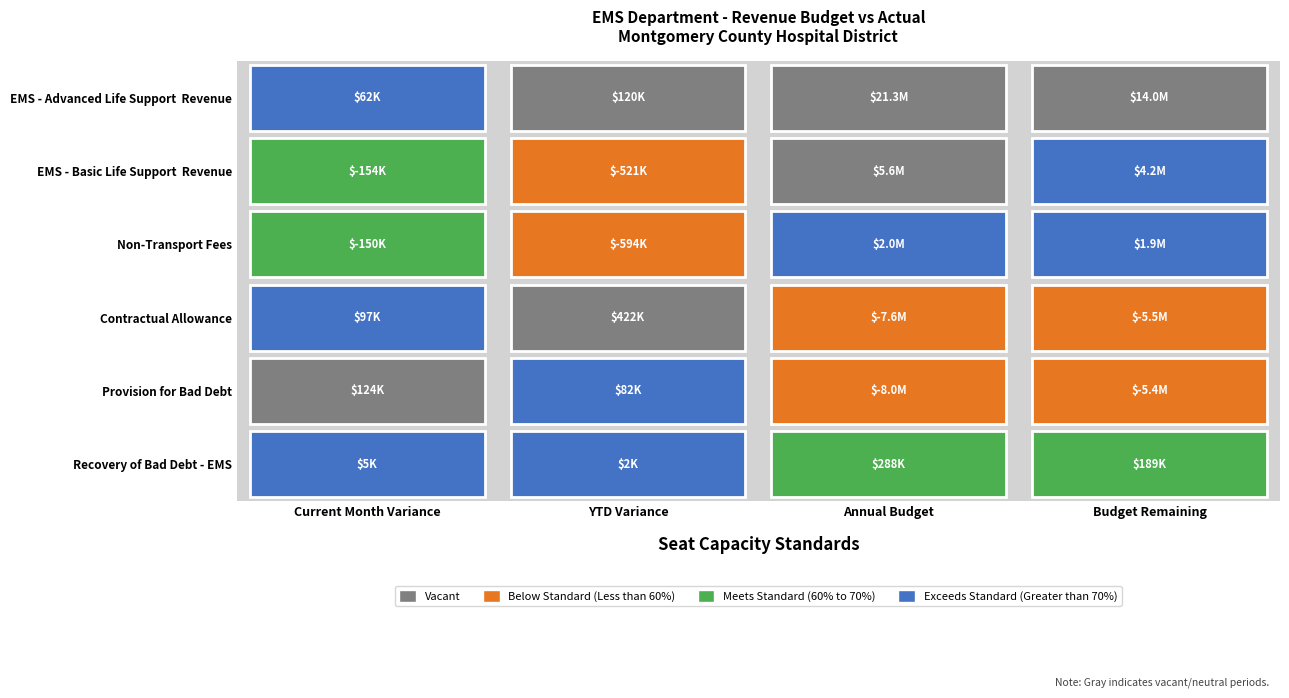

Reading left to right, transcribe all the data shown in this chart.

EMS - Advanced Life Support  Revenue: Current Month Variance=62088.2	YTD Variance=120330.8	Annual Budget=21279996.0	Budget Remaining=13988598.2
EMS - Basic Life Support  Revenue: Current Month Variance=-154471.9	YTD Variance=-520773.2	Annual Budget=5555820.0	Budget Remaining=4204358.2
Non-Transport Fees: Current Month Variance=-150123.8	YTD Variance=-593758.8	Annual Budget=2010594.0	Budget Remaining=1926809.8
Contractual Allowance: Current Month Variance=96729.1	YTD Variance=421616.7	Annual Budget=-7644302.0	Budget Remaining=-5489893.7
Provision for Bad Debt: Current Month Variance=123684.0	YTD Variance=82269.4	Annual Budget=-7990453.0	Budget Remaining=-5380049.3
Recovery of Bad Debt - EMS: Current Month Variance=4530.4	YTD Variance=2069.2	Annual Budget=288465.0	Budget Remaining=189186.8